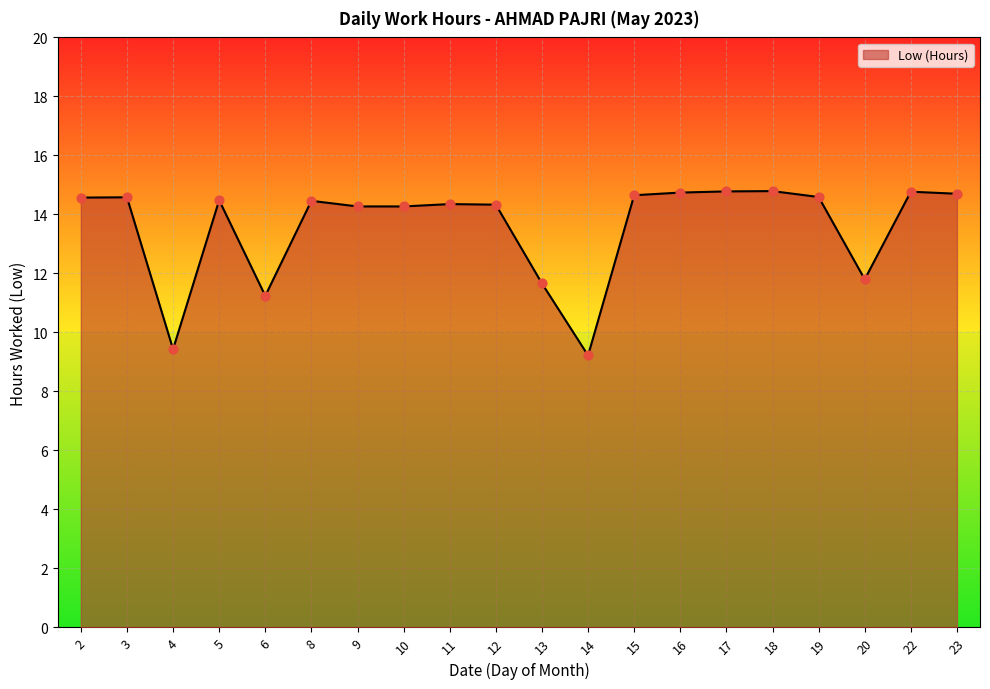

Between 19 and 22, which is larger?

22